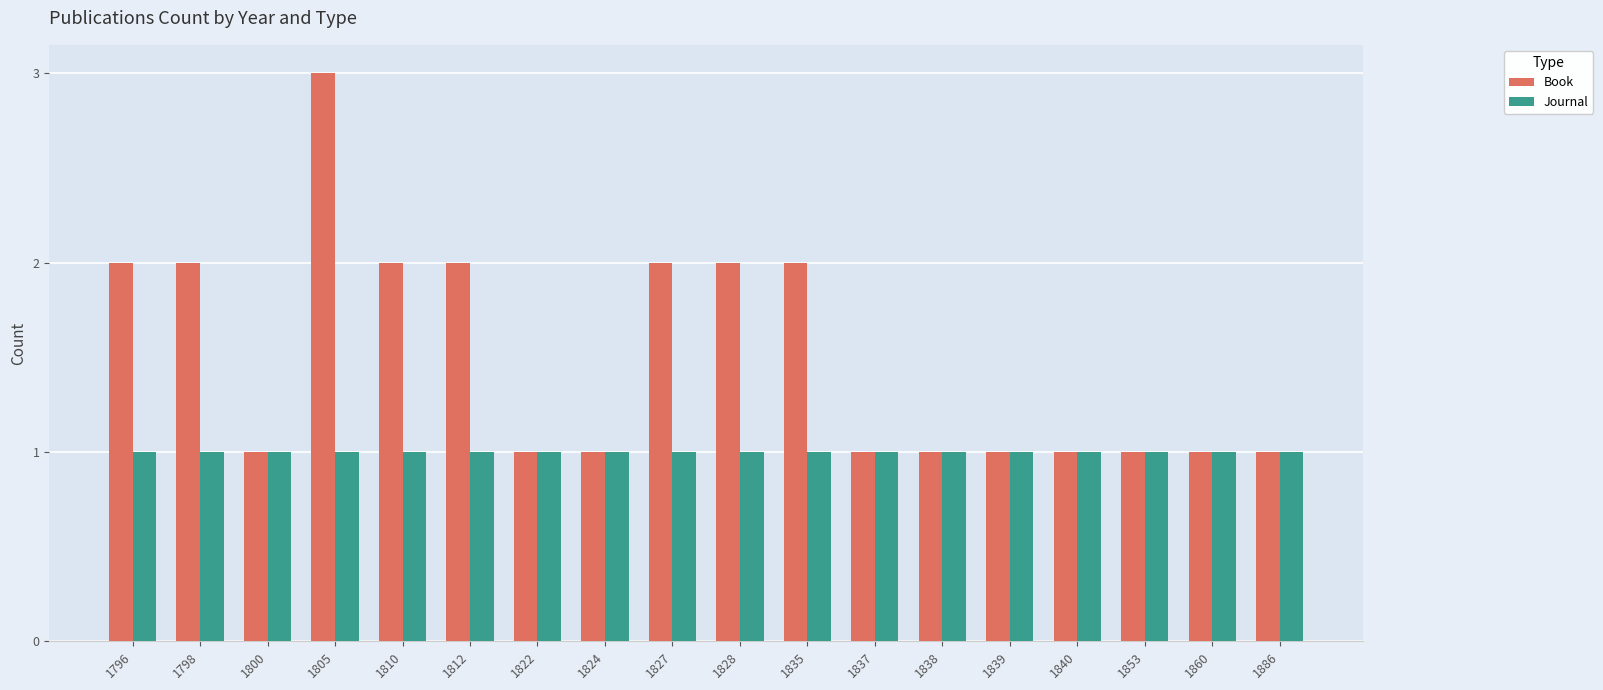

Read the Journal value at 1837.

1